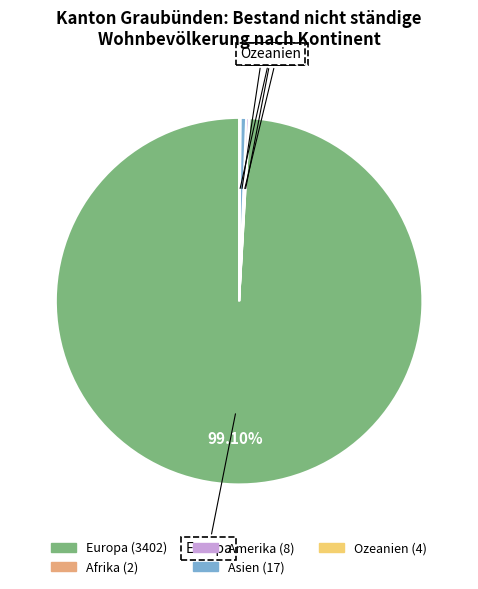

What is the largest slice in the pie chart?

Europa